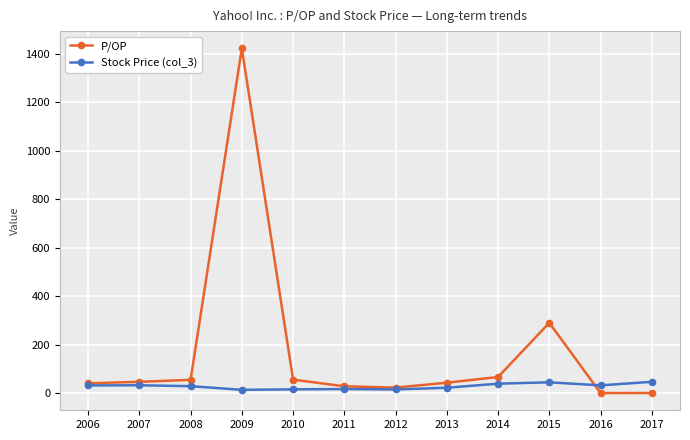

Which series ends up on top after the final intersection of P/OP and Stock Price (col_3)?

Stock Price (col_3)